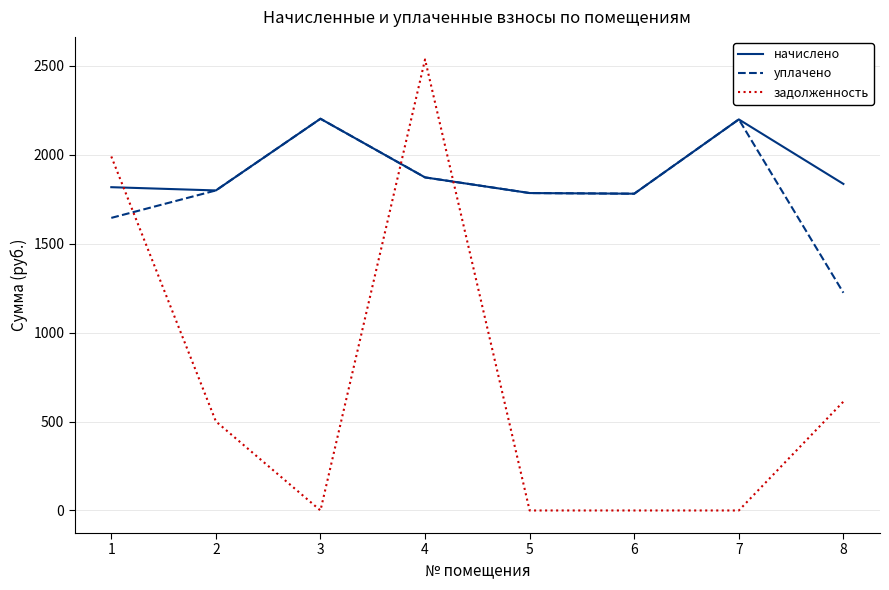

Where do задолженность and начислено first cross each other?

1 and 2